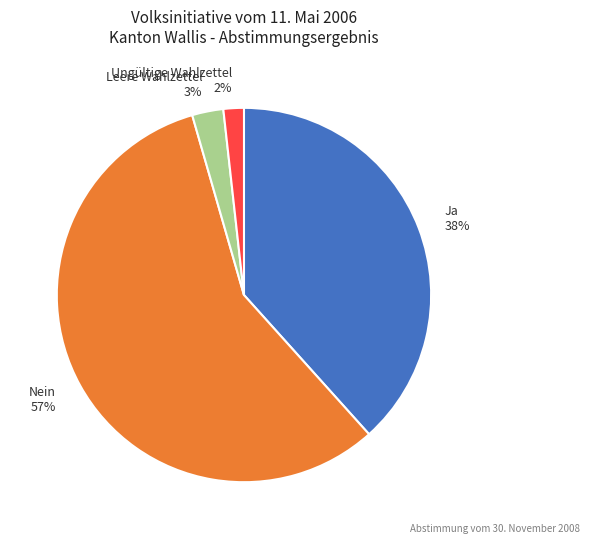

How many slices are in this pie chart?

4